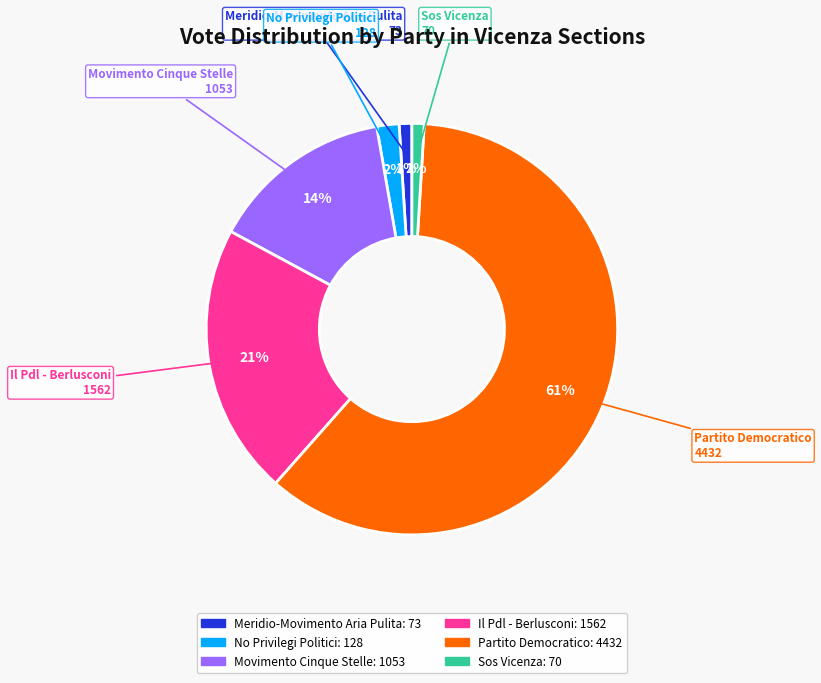

To the nearest percent, what is the difference between the largest and smallest slice percentages?

60%